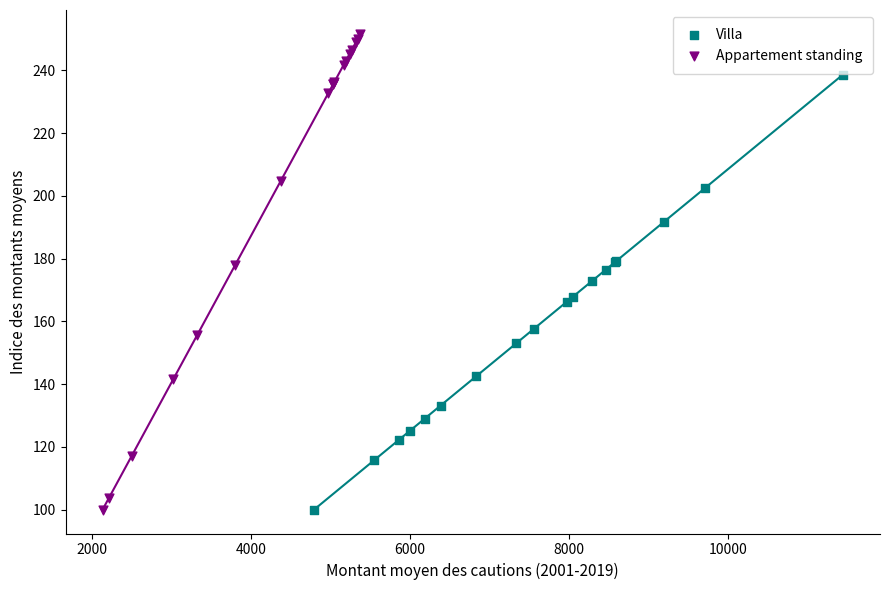

Which series has the widest spread of Y values?

Appartement standing